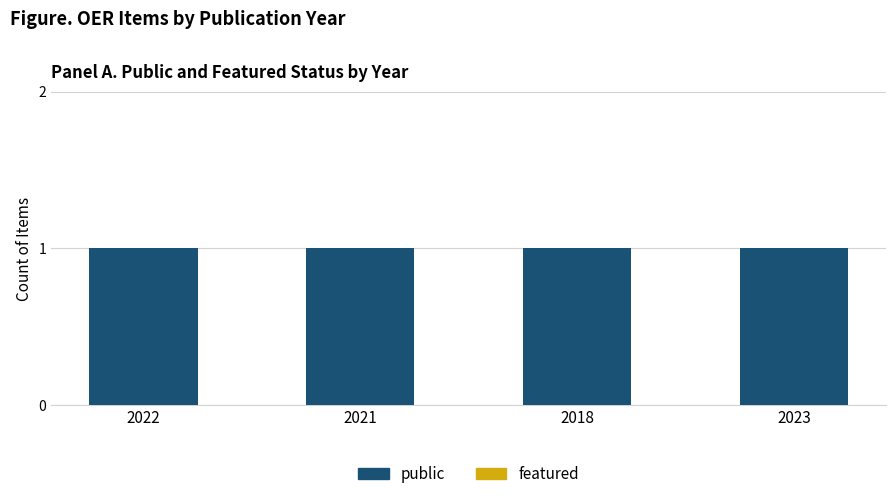

How many series are shown in this chart?

2